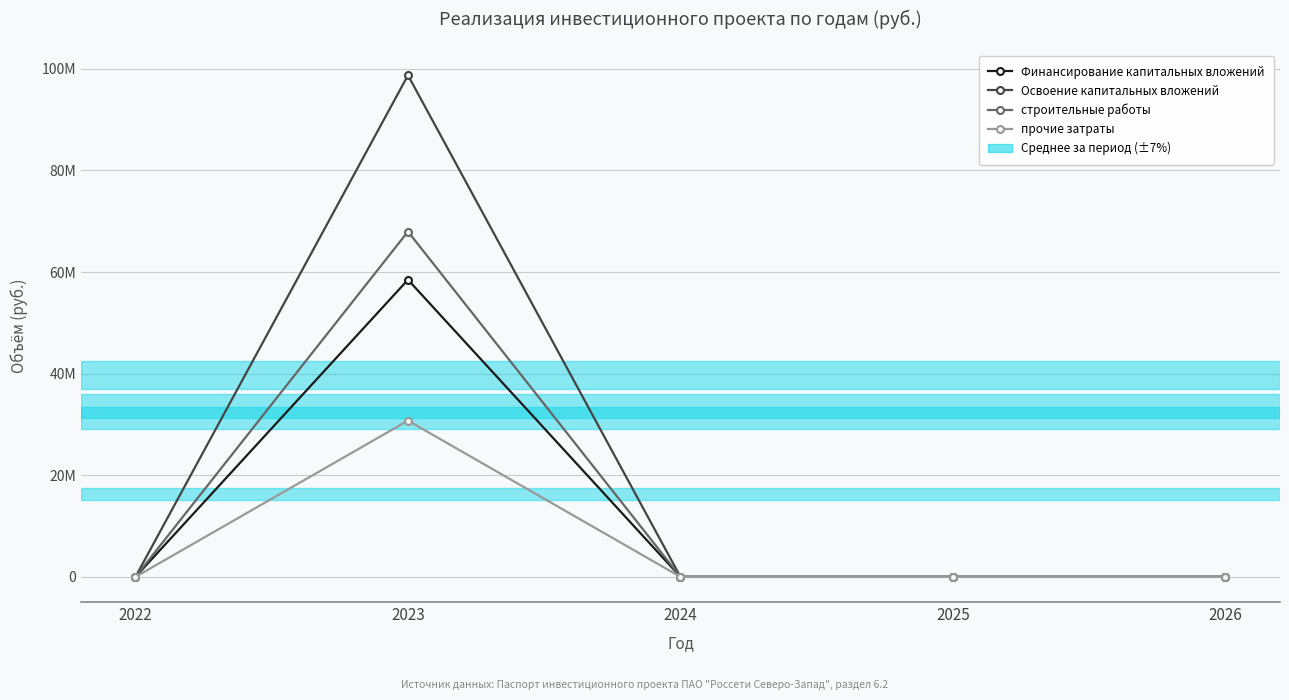

Is this an area chart (filled region under the line)?

No